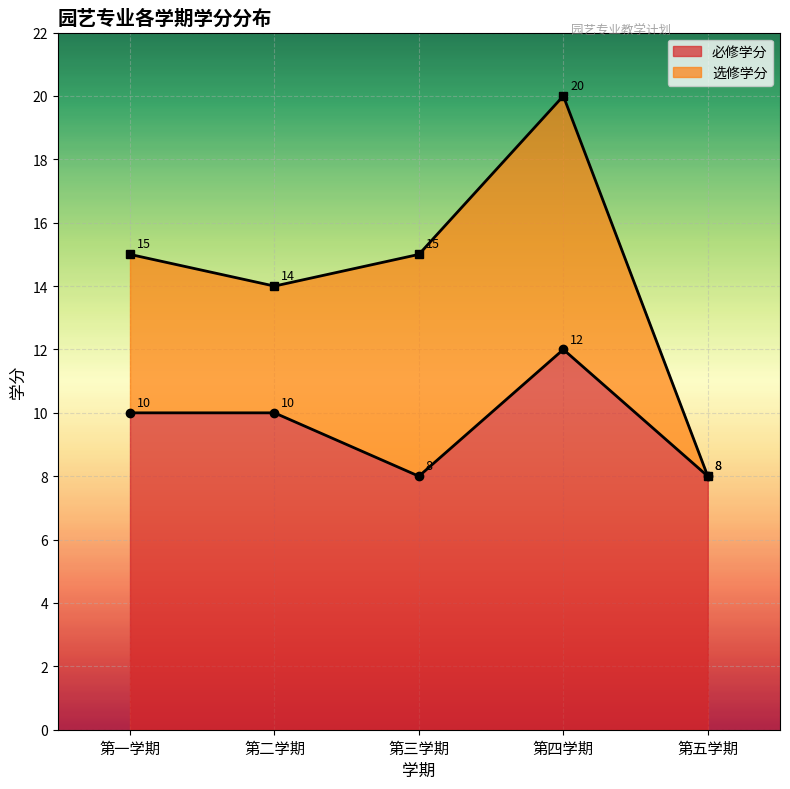

What is the highest value of the 必修学分 series?

12